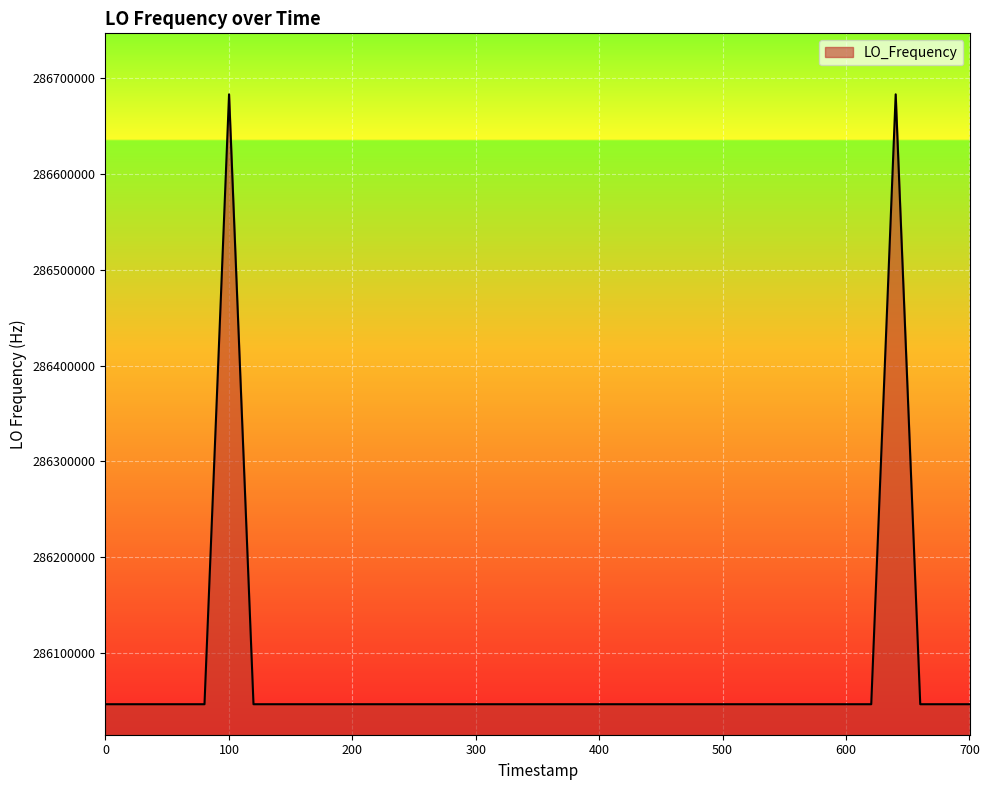

Count the number of values greater than 286046998.

35